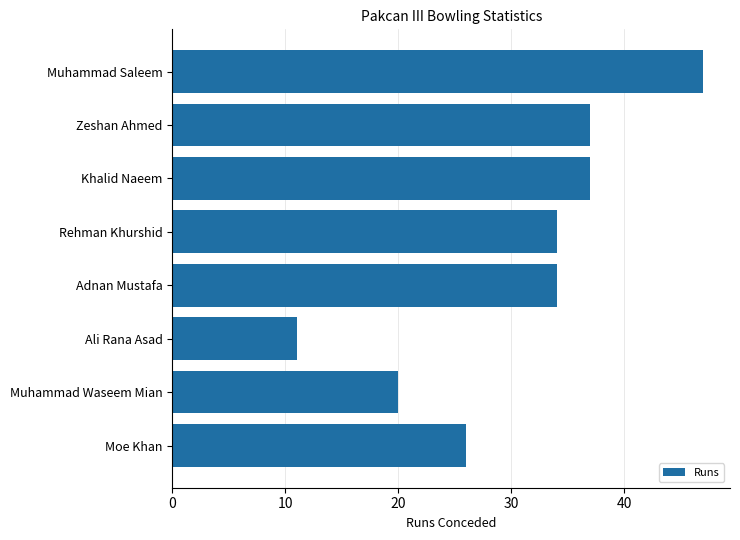

What is the label of the 4th bar from the top?

Rehman Khurshid